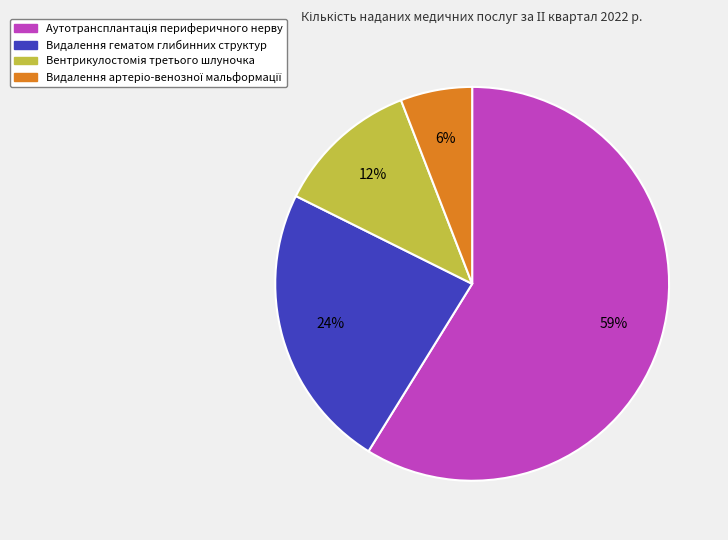

Does any single category account for the majority?

Yes